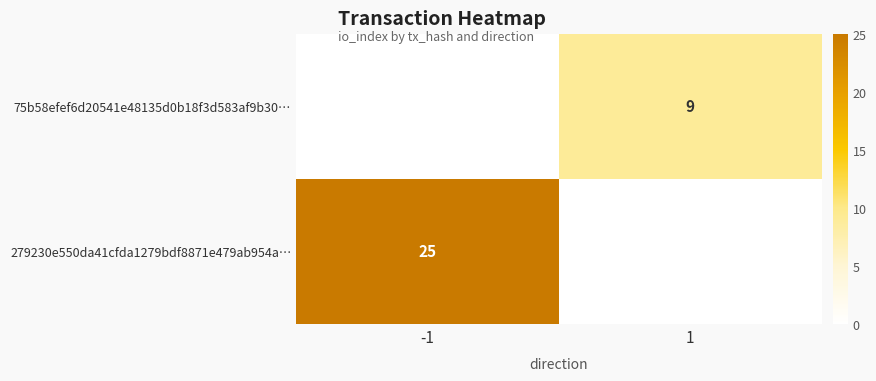

Is it true that 75b58efef6d20541e48135d0b18f3d583af9b30… equals 9 at 1?

True